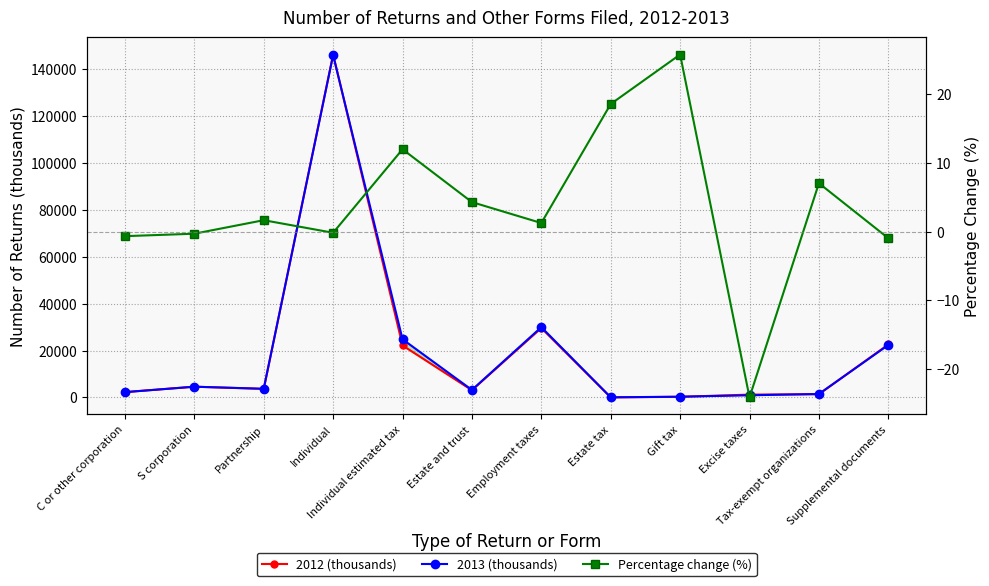

What is the difference between the highest and lowest values at C or other corporation?

2263.7